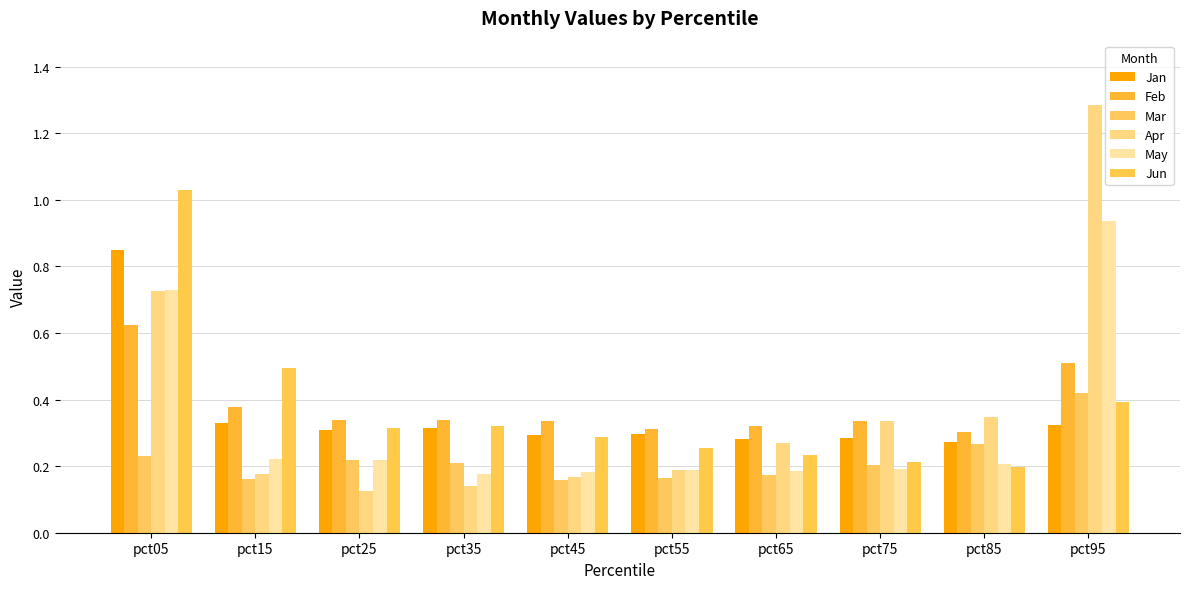

What is the average value of the Mar series?

0.2